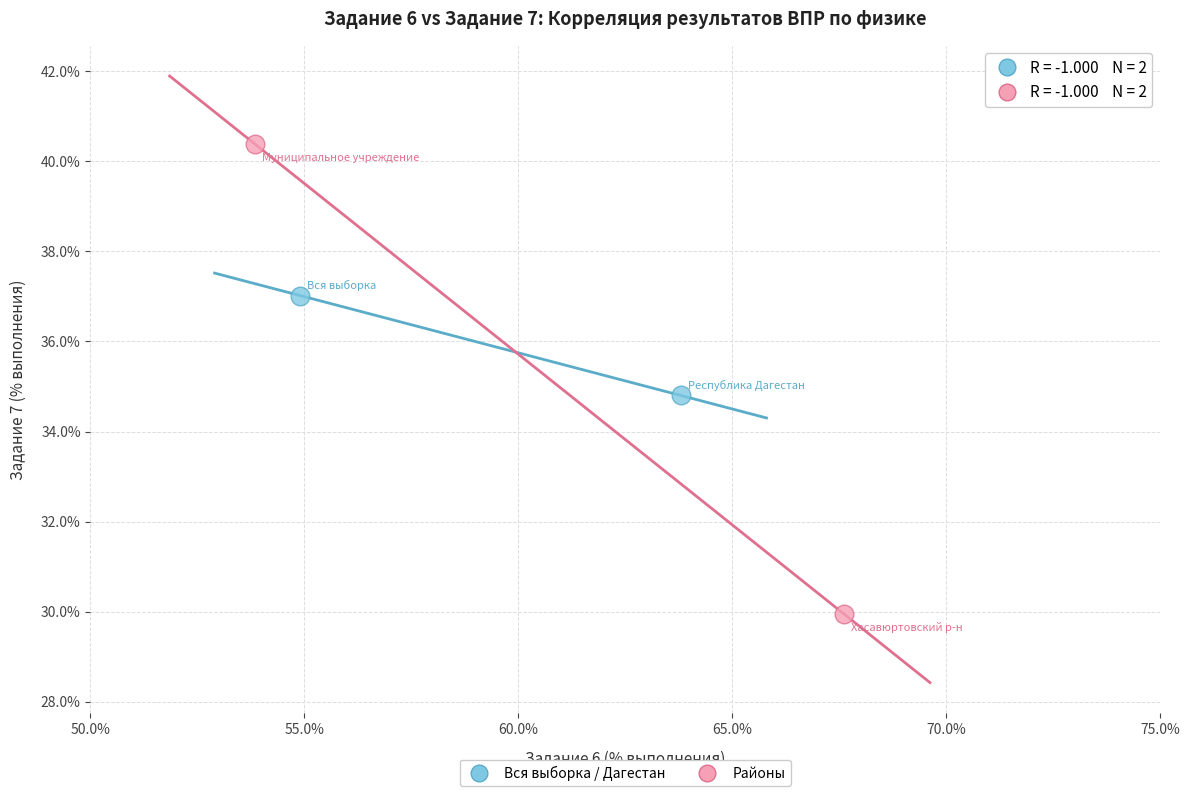

What are all the series names shown in the legend?

Вся выборка / Дагестан, Районы